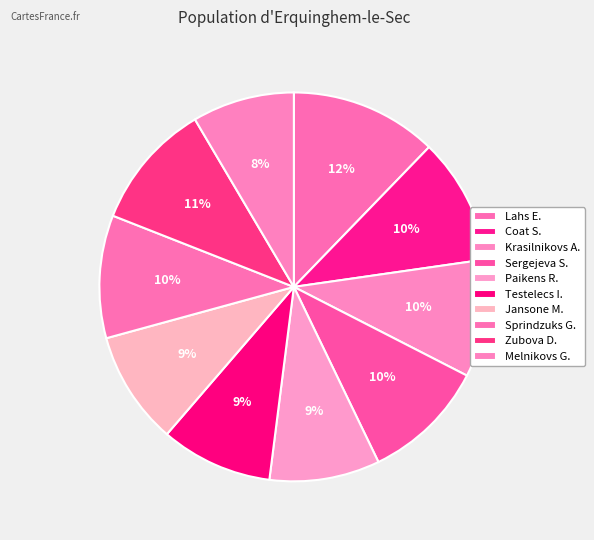

How many segments does this pie chart have?

10